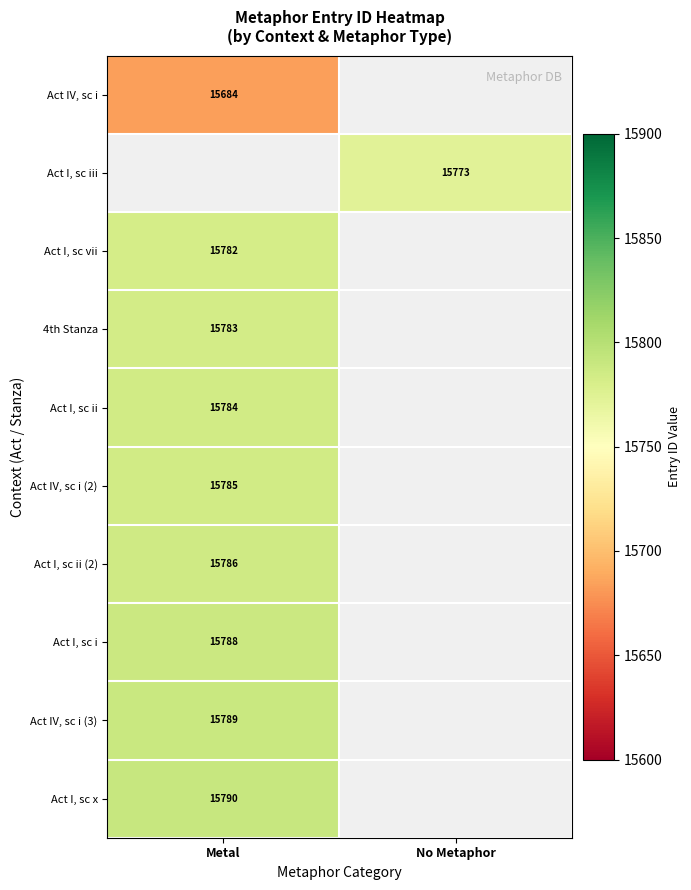

True or false: 4th Stanza has a value of 15783 at Metal.

True